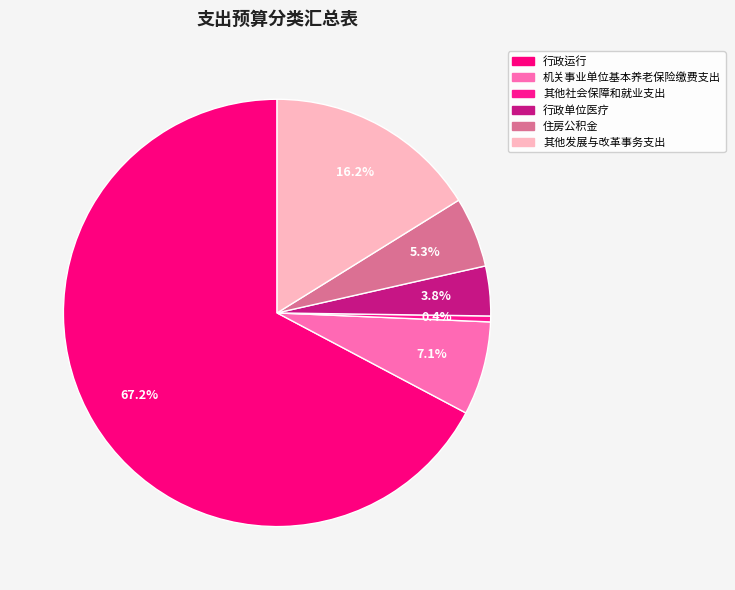

The 其他发展与改革事务支出 slice represents 16% of the pie. True or false?

True